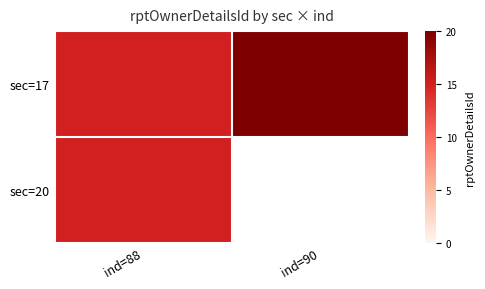

Which series has the largest total across all categories?

sec=17